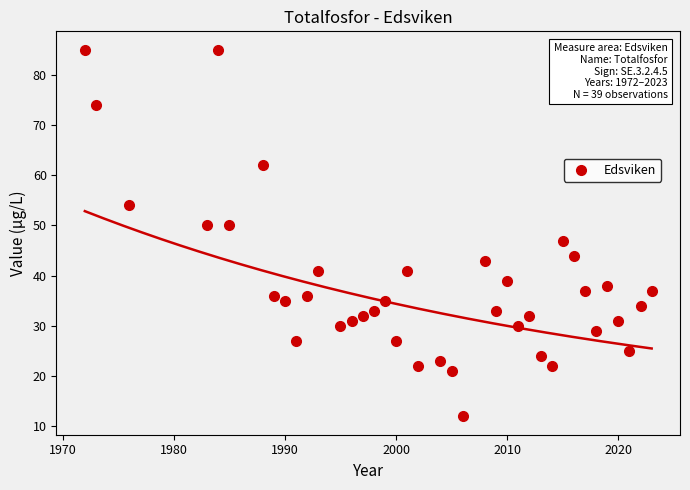

What is the range of Y values (max minus min)?

73.0